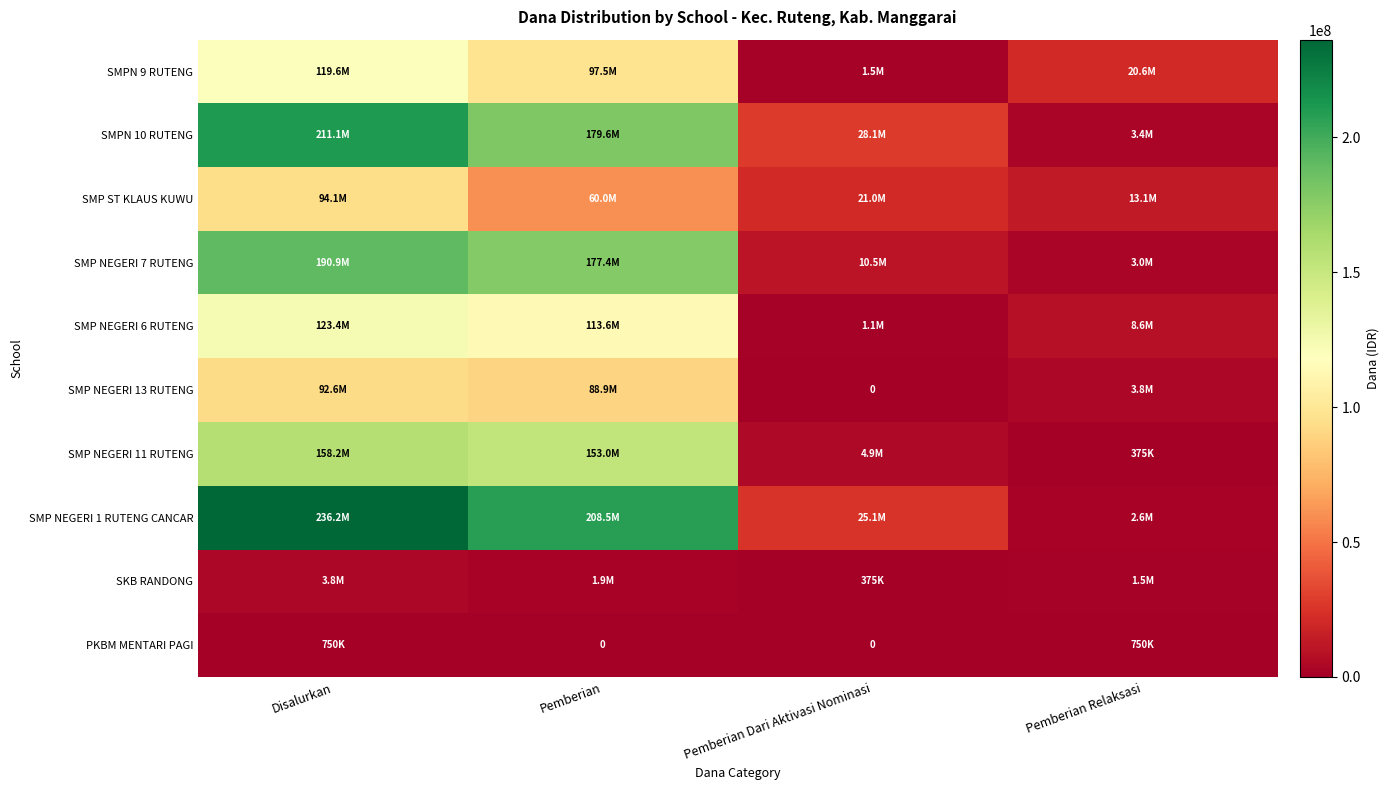

Rank the categories by SMPN 9 RUTENG value from lowest to highest.

Pemberian Dari Aktivasi Nominasi, Pemberian Relaksasi, Pemberian, Disalurkan